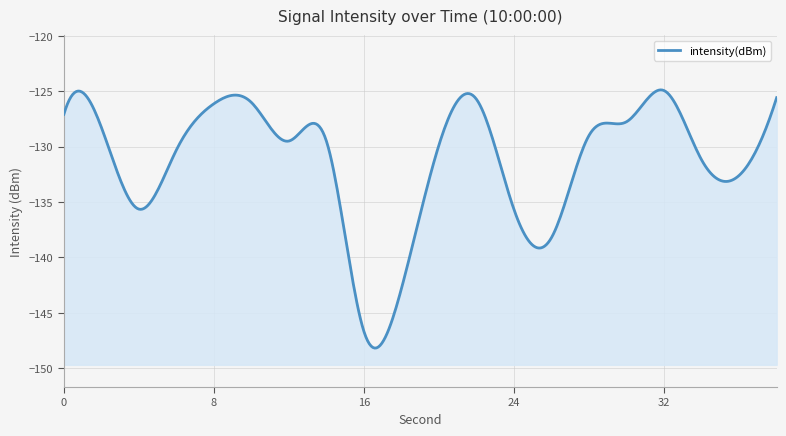

What is the value of the 2nd point from the left?

-128.3